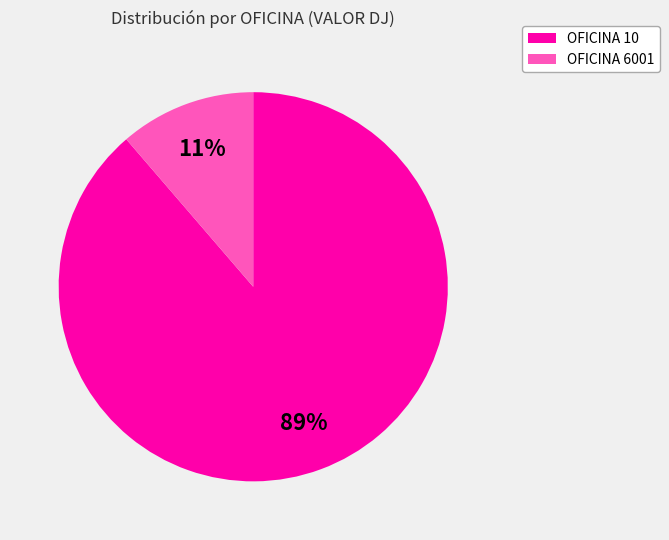

Combined, do OFICINA 6001 and OFICINA 10 account for over 50%?

Yes